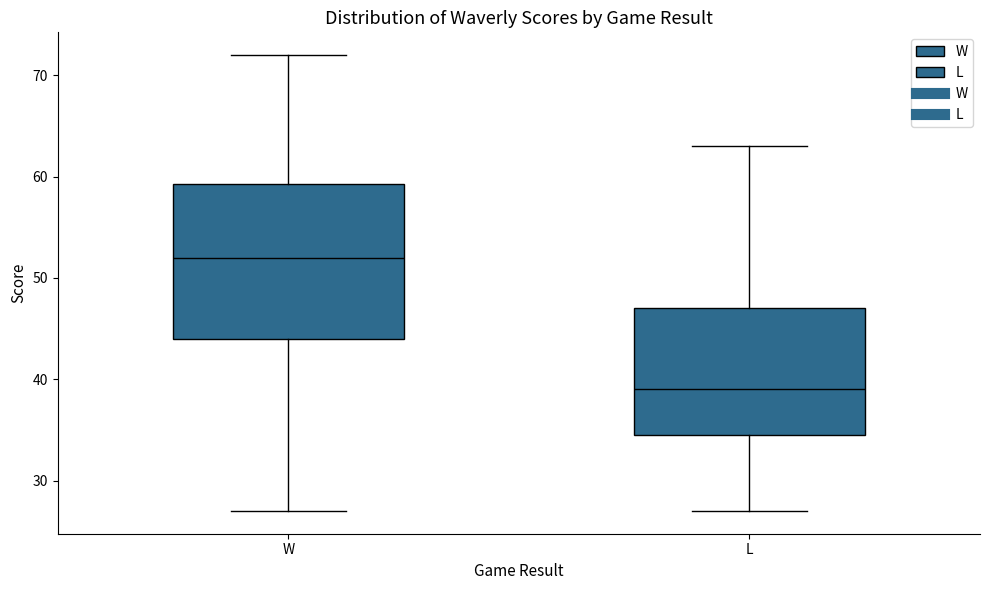

Which box's median line is the highest?

W